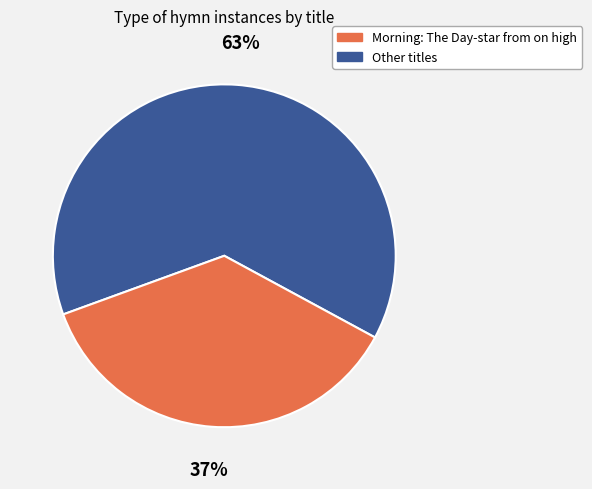

Does any single category account for the majority?

Yes